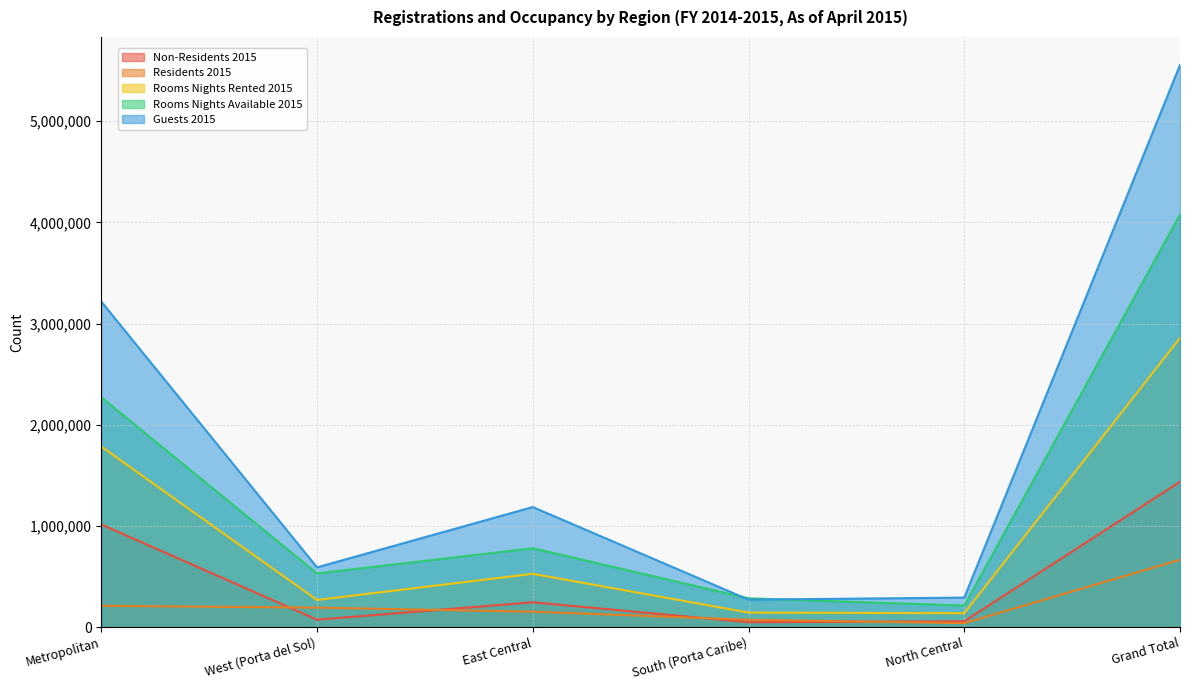

How many interior local valleys does the Rooms Nights Available 2015 series have?

2